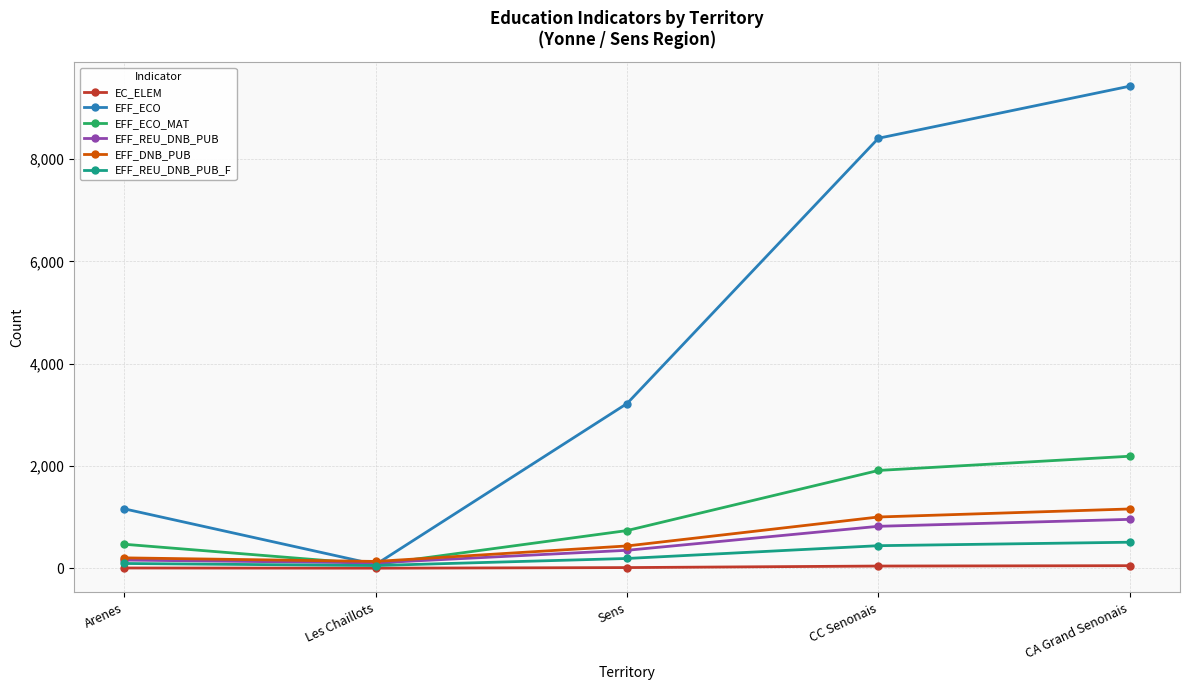

True or false: EFF_DNB_PUB and EC_ELEM intersect in this chart.

False